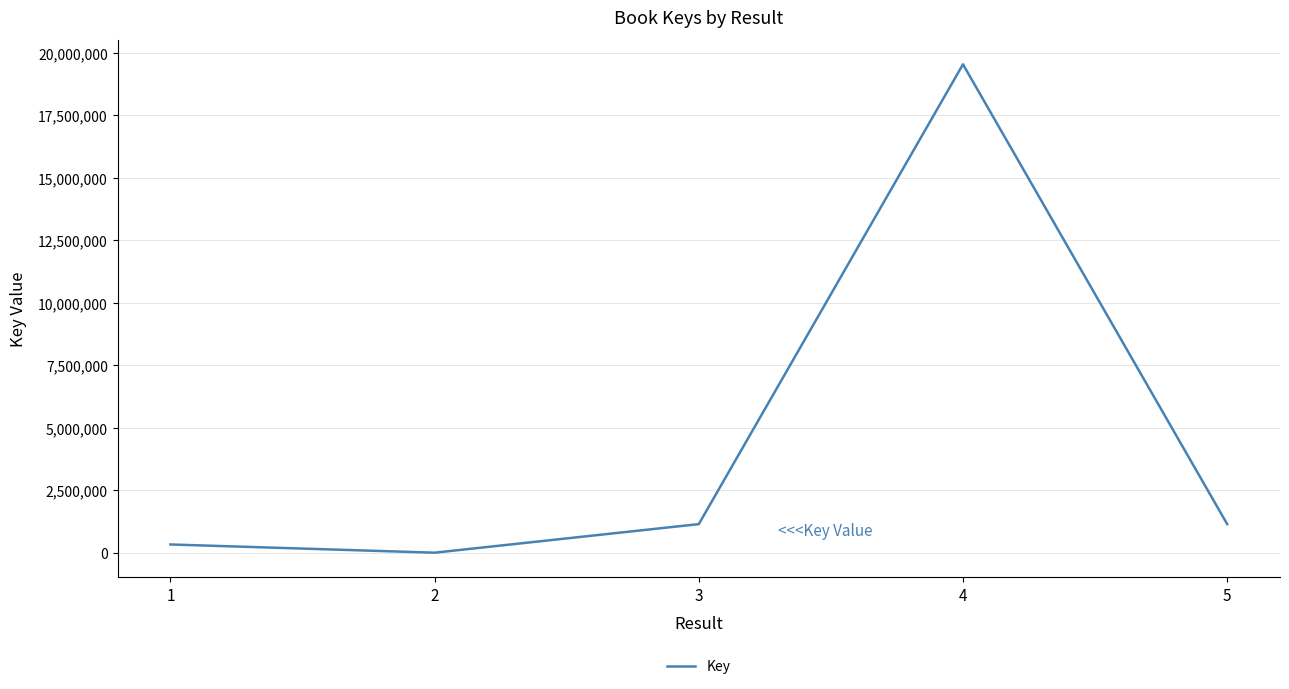

What is the change in value from 3 to 4?

+18386226